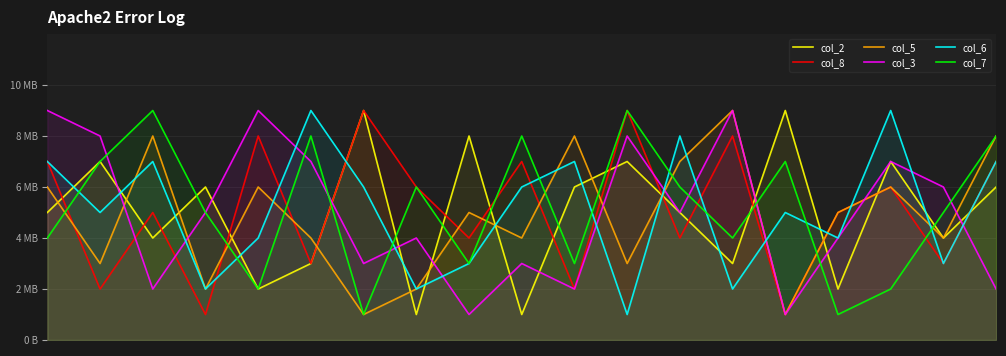

True or false: col_7 has a value of 4 at 13.

True